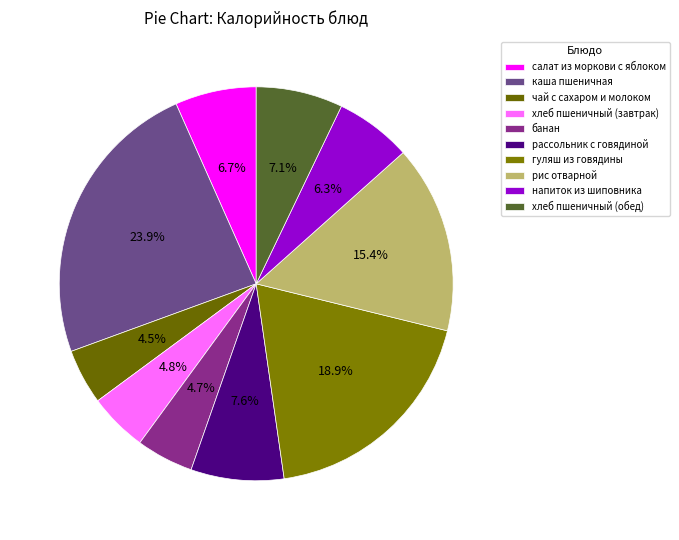

Is the sum of гуляш из говядины and хлеб пшеничный (завтрак) greater than half?

No